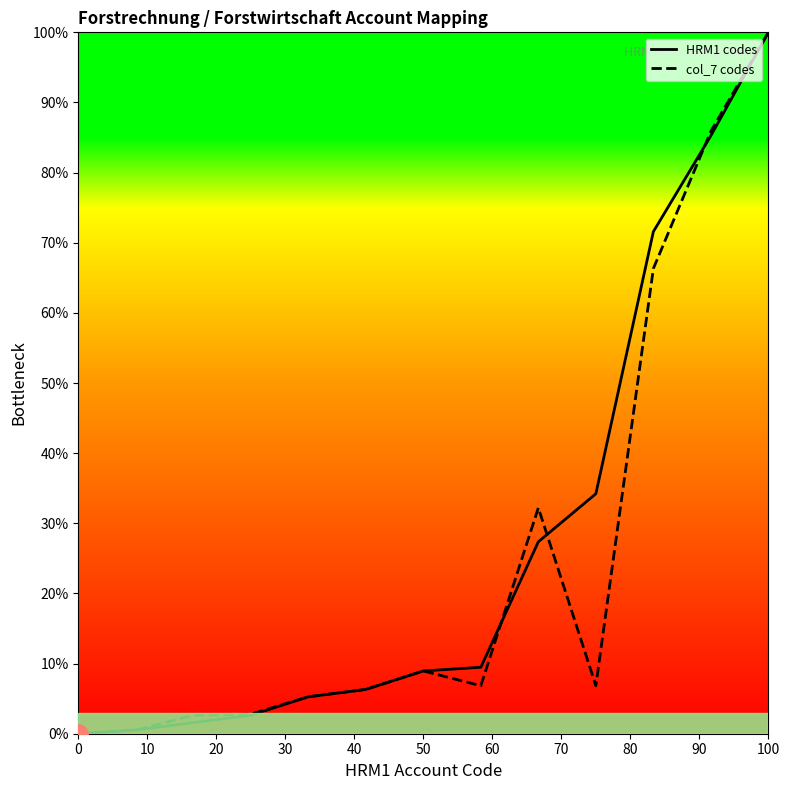

What is the highest value of the HRM1 codes series?

100.0